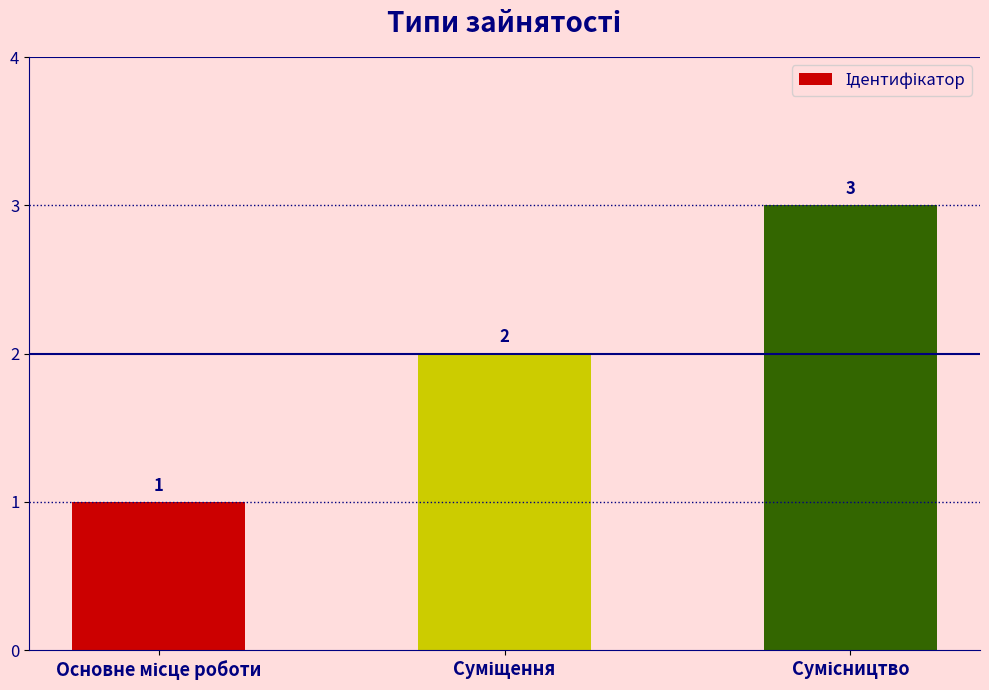

Count the values in the range 1 to 3.

3